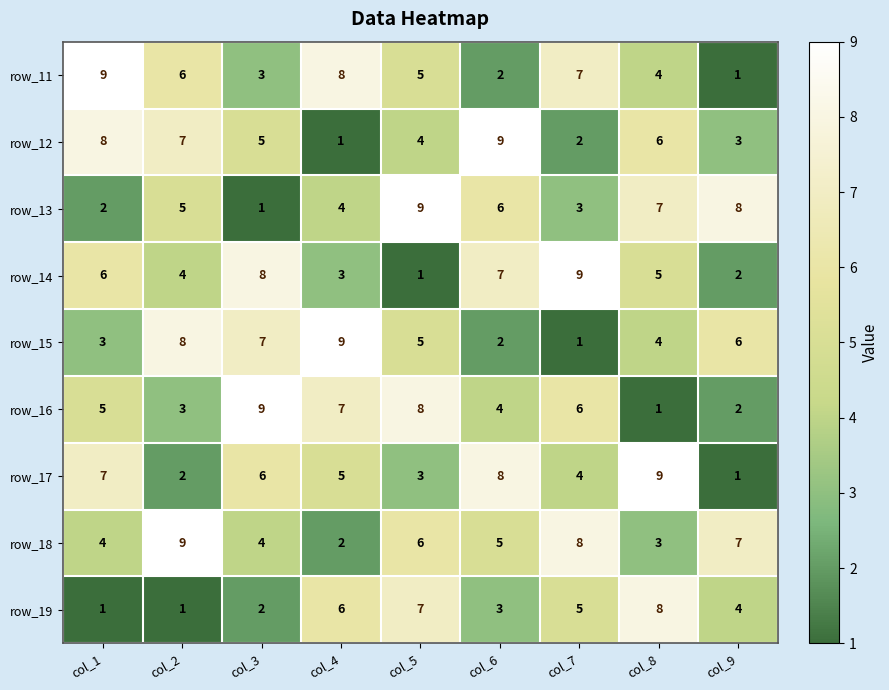

At how many categories does at least one series exceed 6?

9